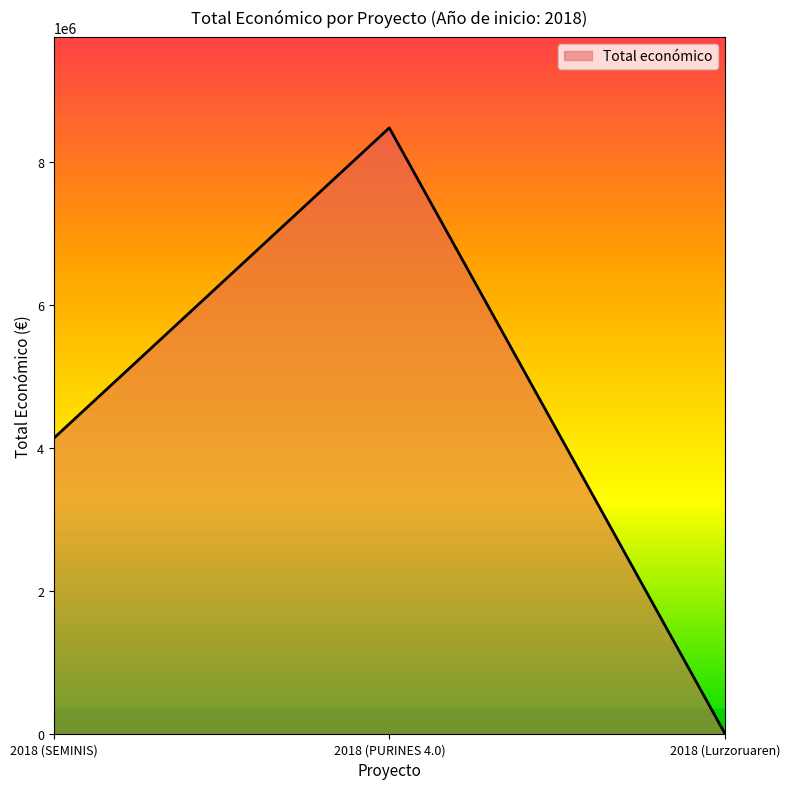

Where is the data nearest to the value 4245694?

2018 (SEMINIS)